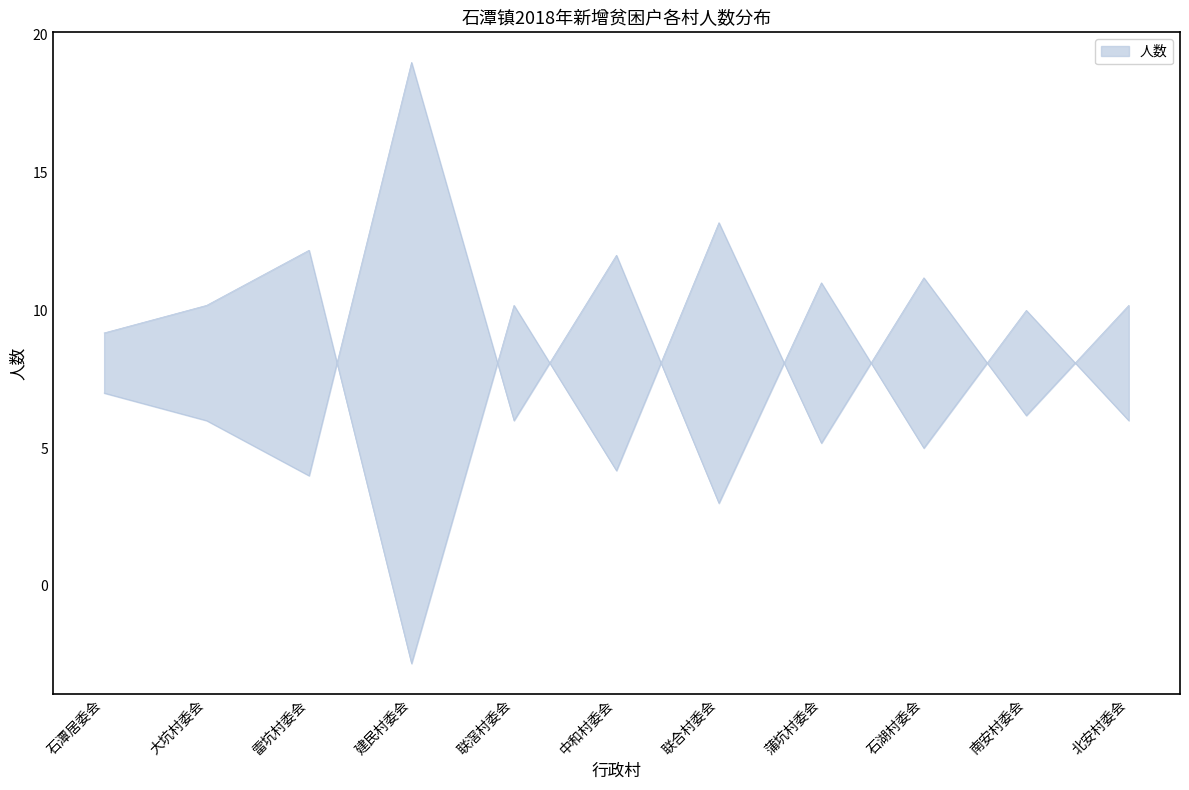

The chart shows a value of 5 at 中和村委会. True or false?

False